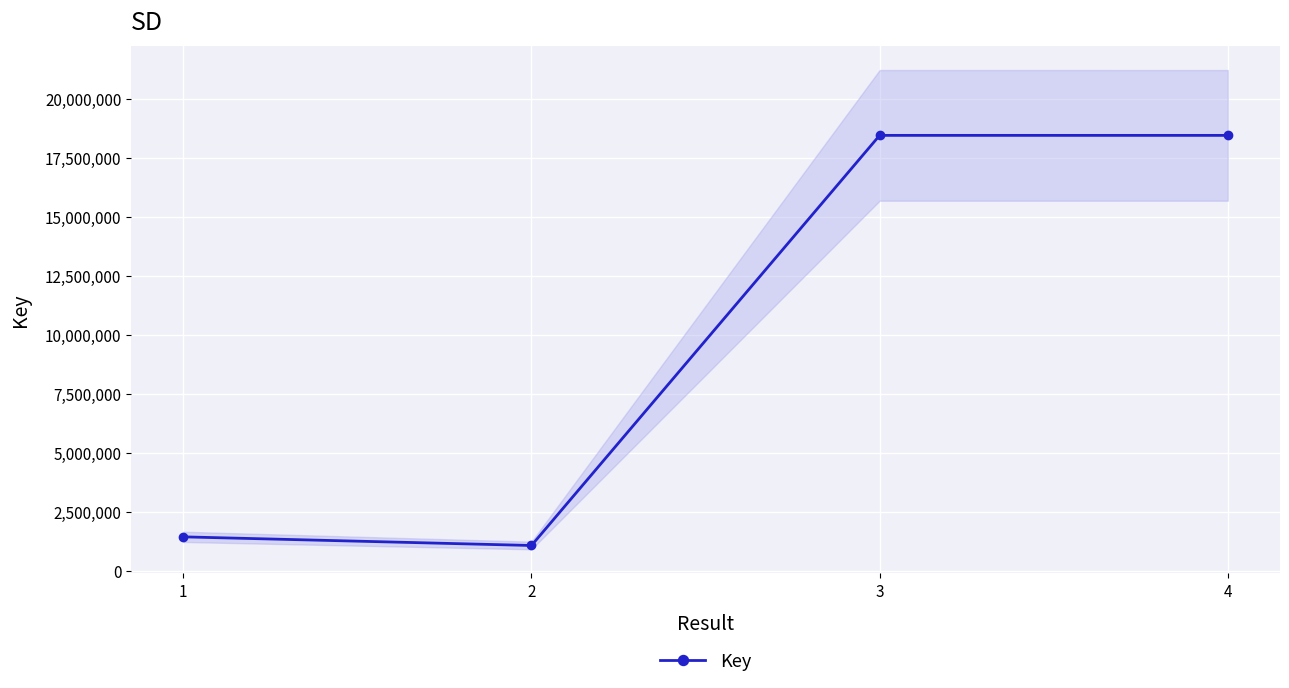

At which label is the value closest to 9775274?

1